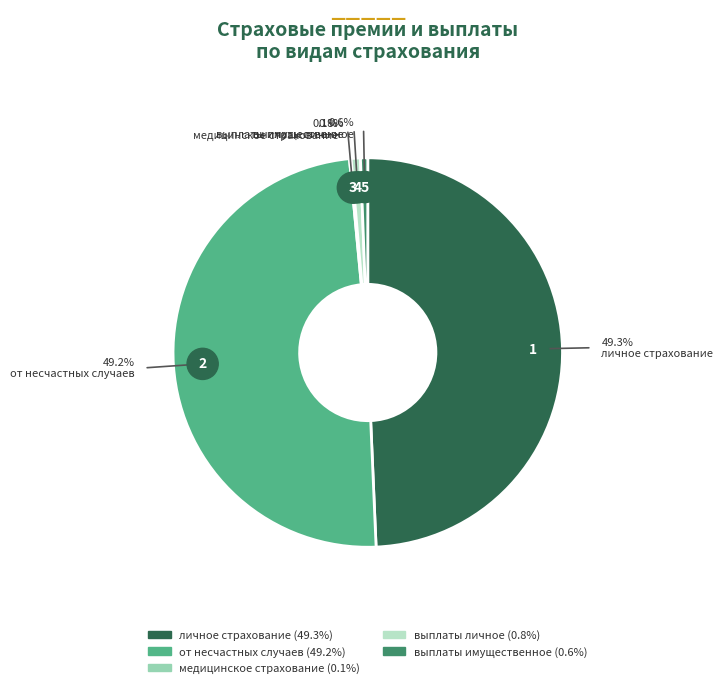

What percentage is the выплаты личное slice, to the nearest percent?

1%